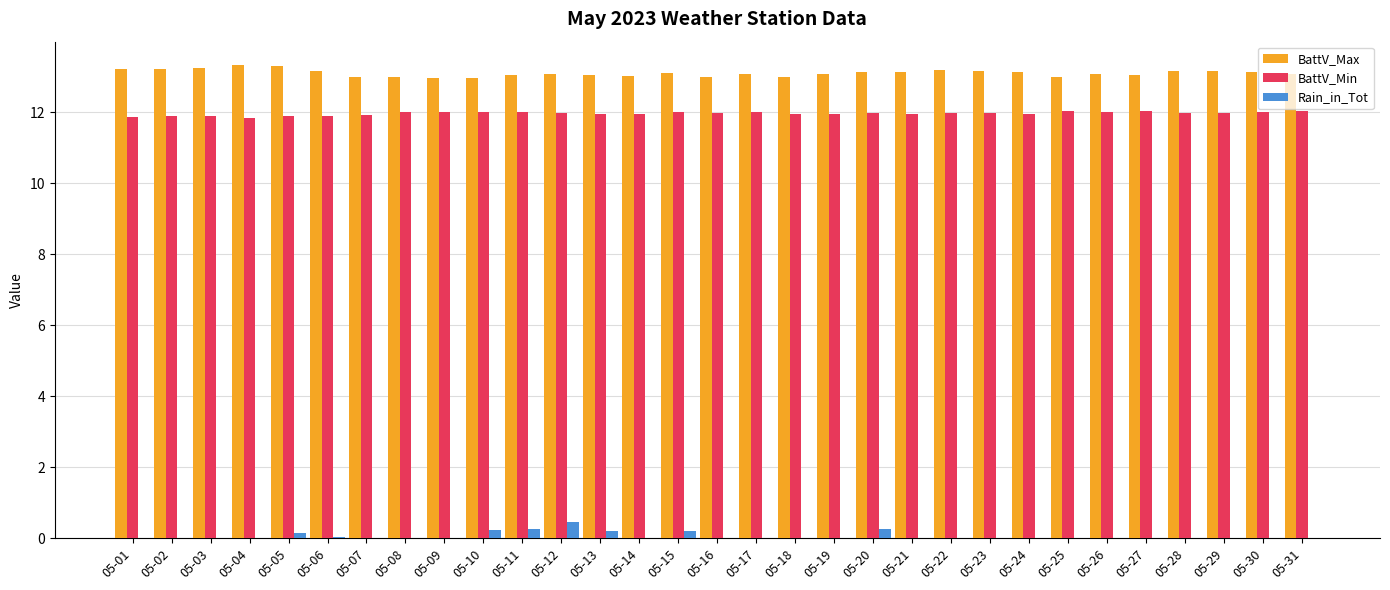

Count the number of categories in the chart.

31